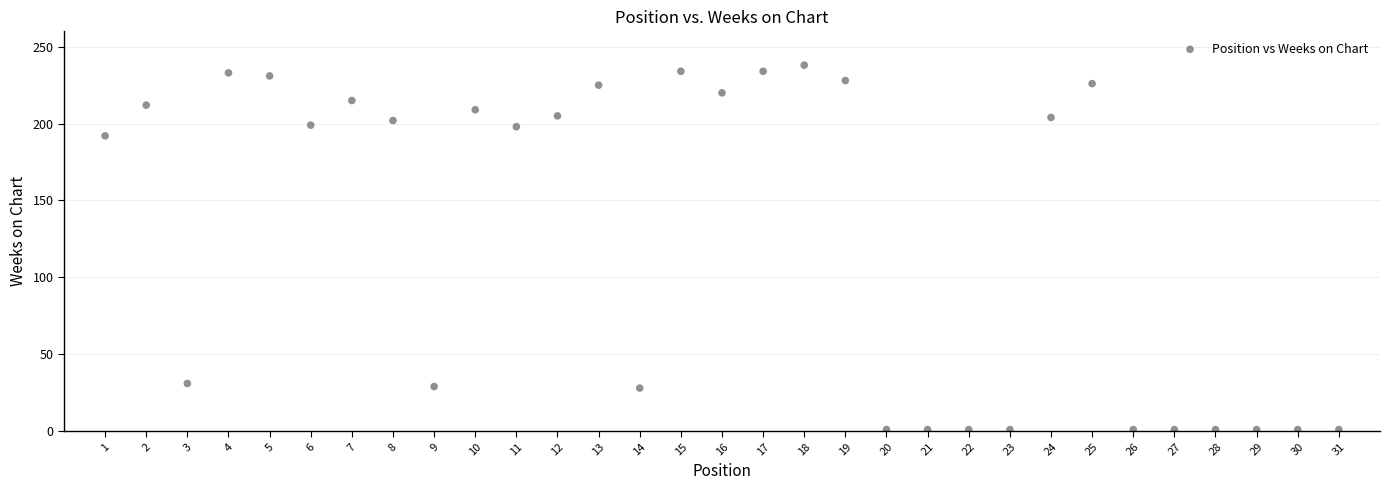

What is the range of Y values (max minus min)?

237